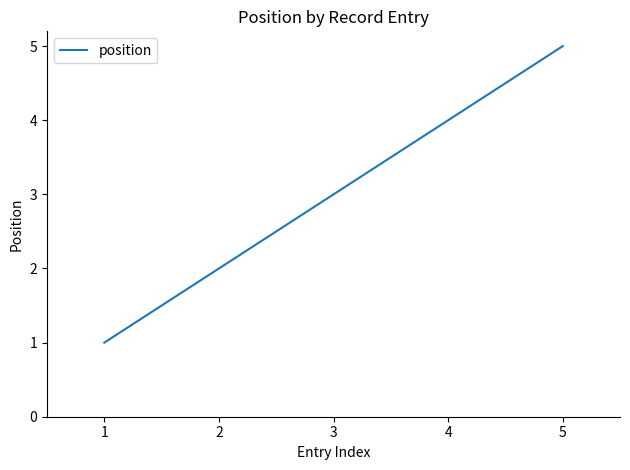

True or false: there are more than 0 points higher than both neighbors.

False